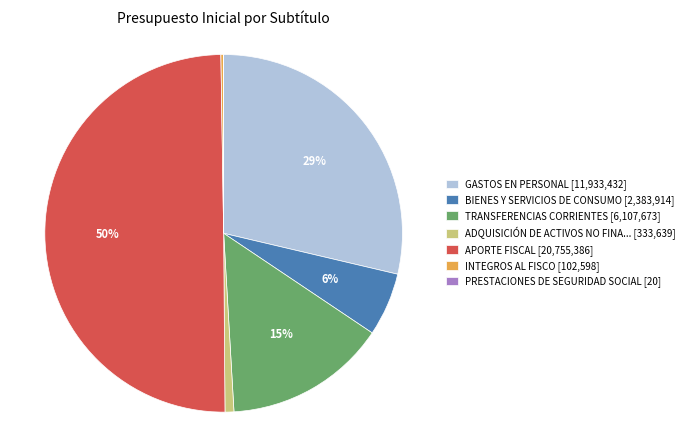

To the nearest percent, what is the combined percentage of ADQUISICIÓN DE ACTIVOS NO FINA... [333,639] and BIENES Y SERVICIOS DE CONSUMO [2,383,914]?

7%